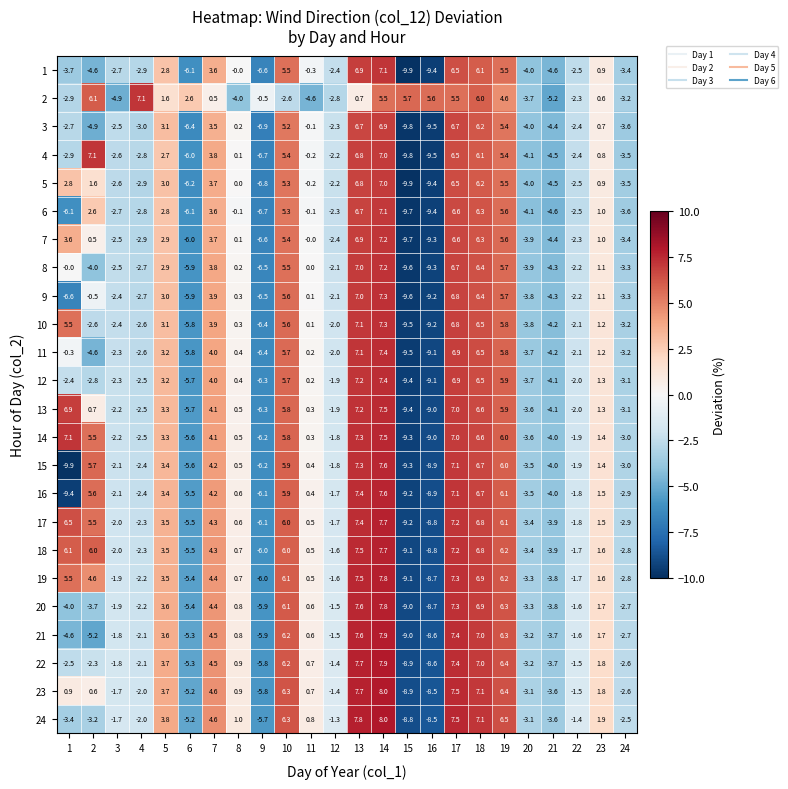

Which series has the largest range (max minus min)?

15